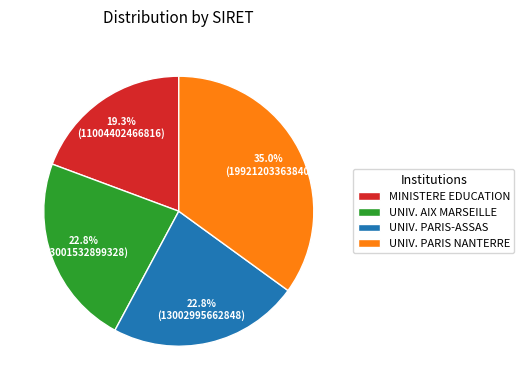

How many segments does this pie chart have?

4